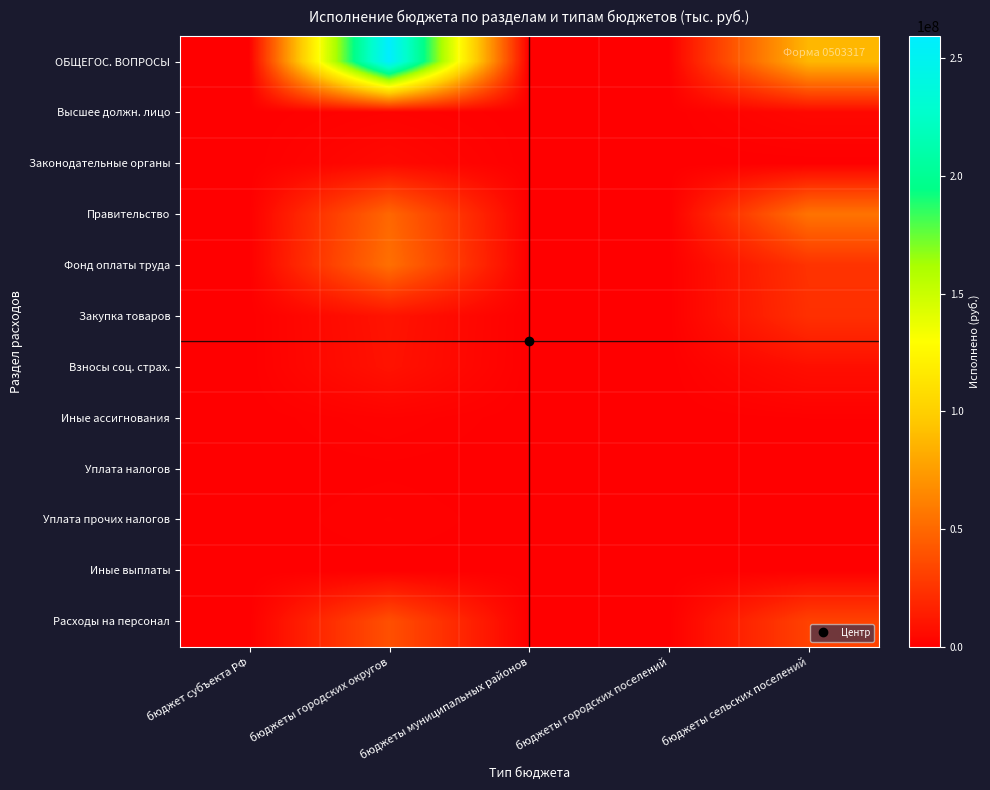

What is the difference between the highest and lowest values at бюджеты сельских поселений?

87620822.7